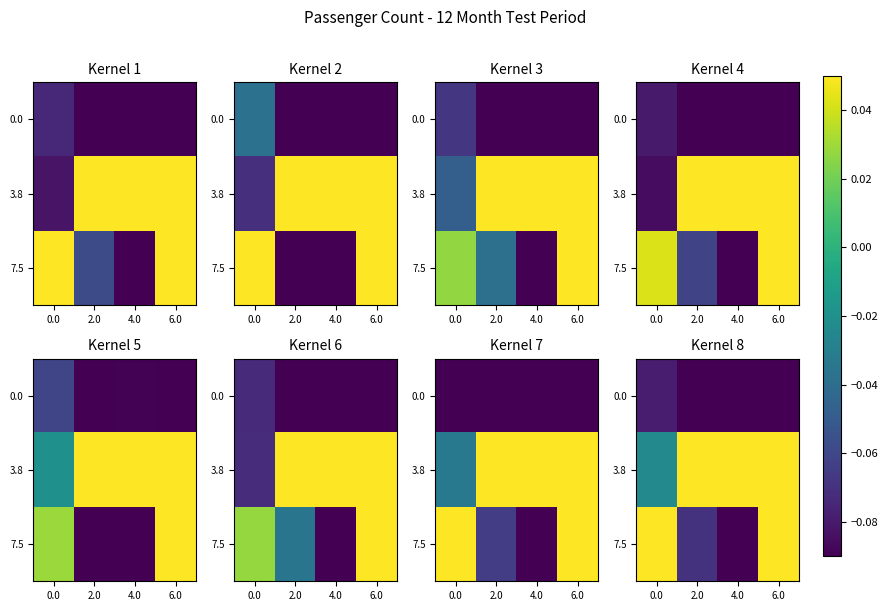

How many distinct data groups are displayed?

3